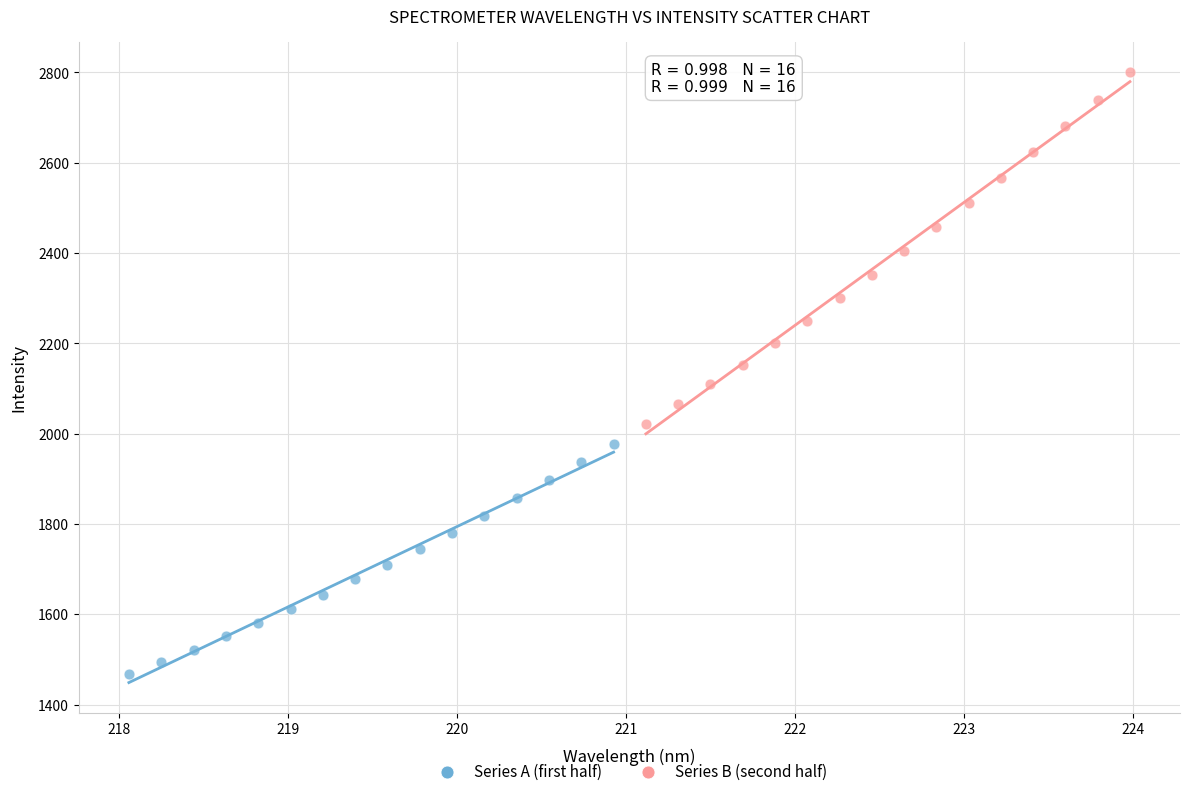

Which series contains the highest Y value?

Series B (second half)